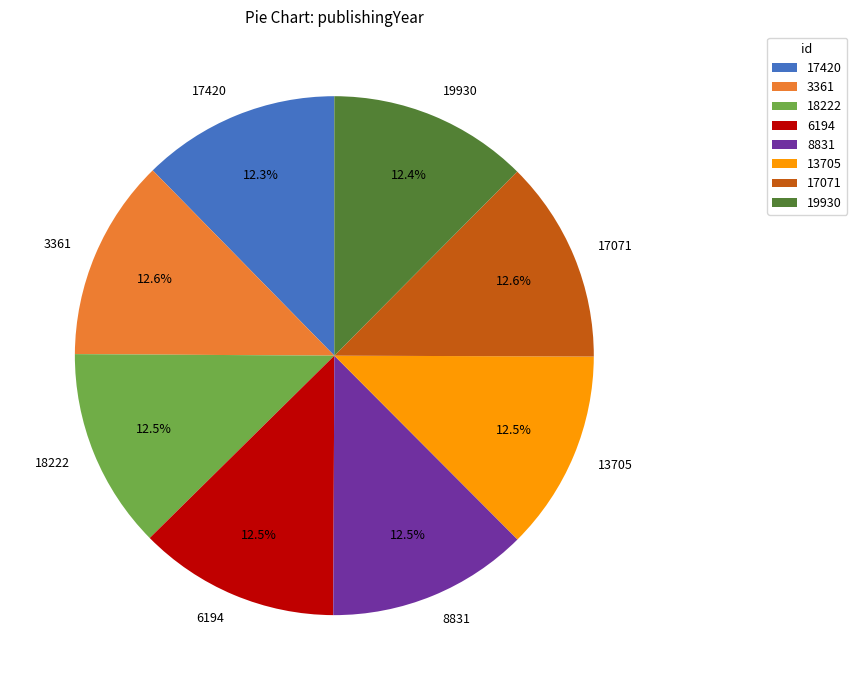

Does any single category account for the majority?

No